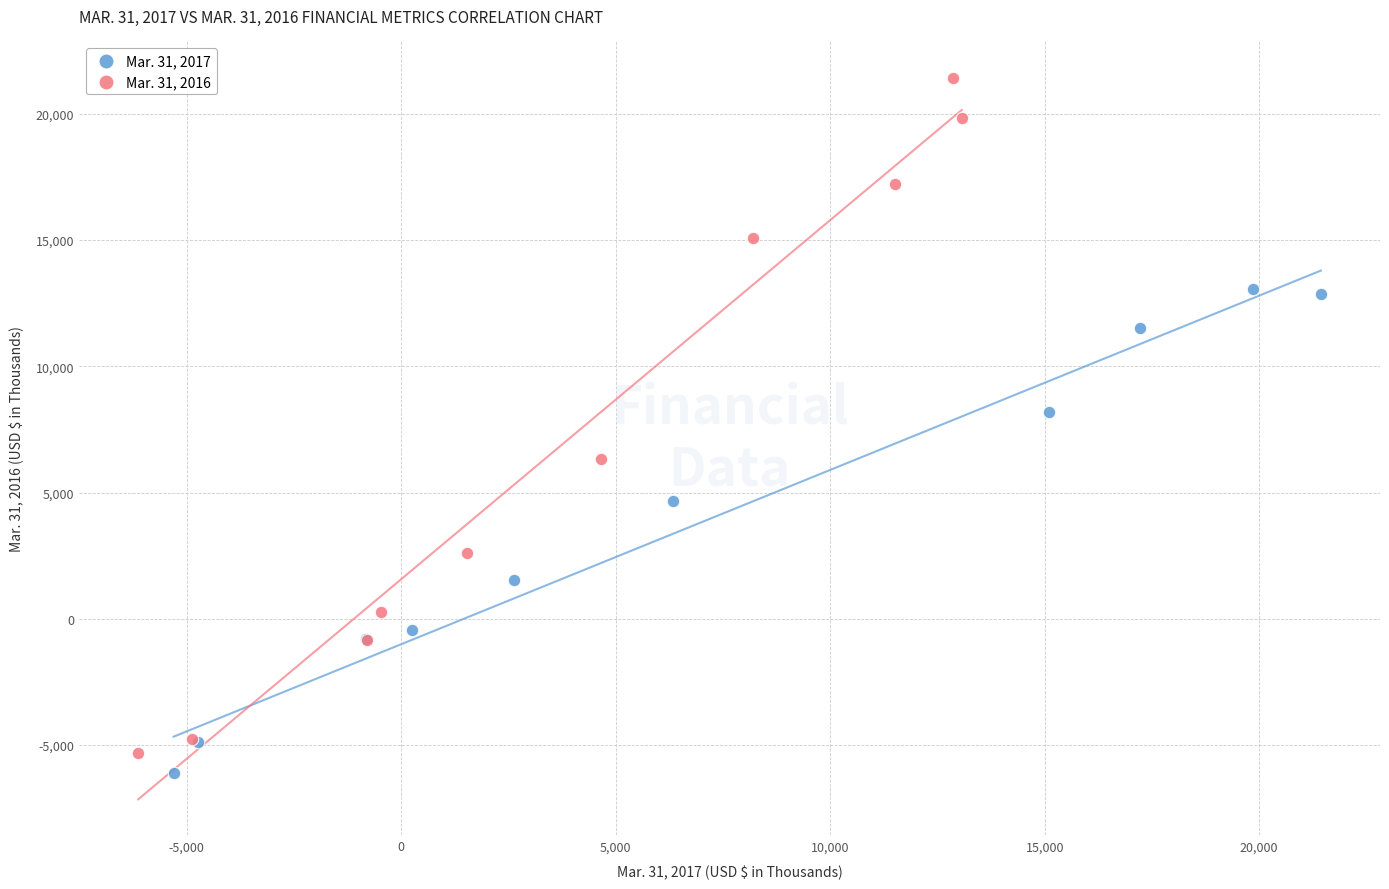

Which series contains the highest Y value?

Mar. 31, 2016